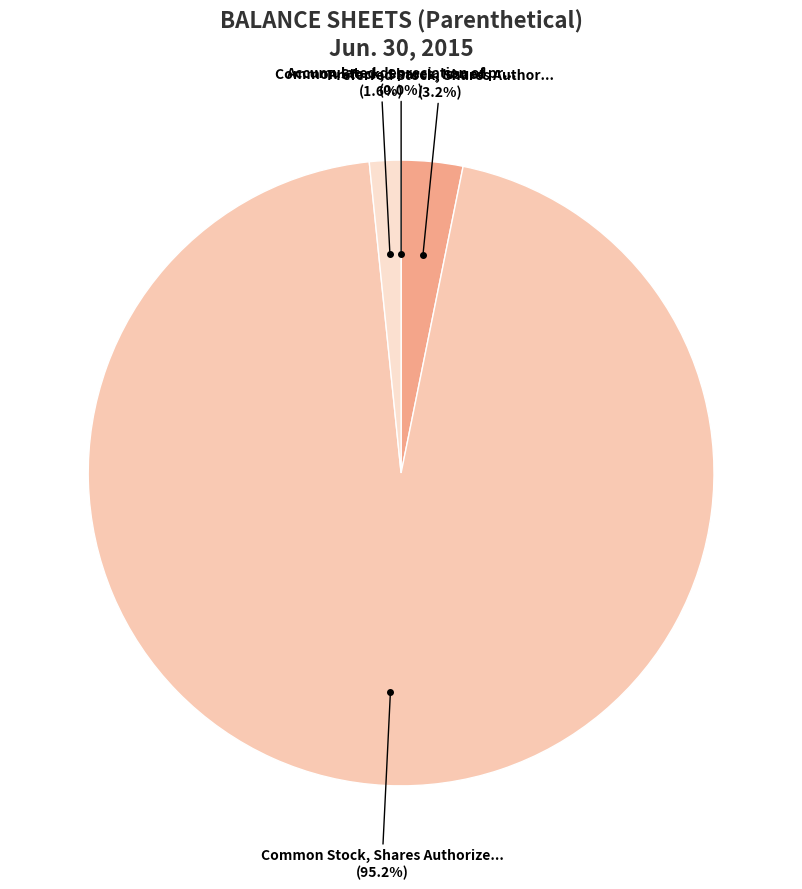

Which slice represents more than half of the pie?

Common Stock, Shares Authorized